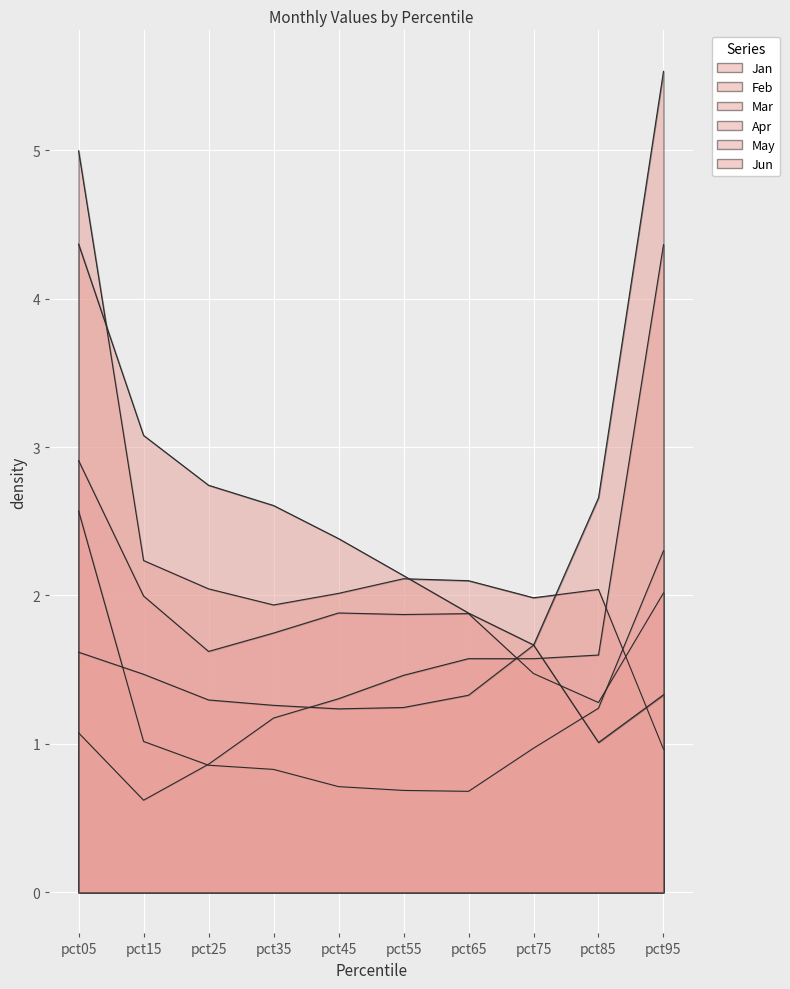

Rank the series at pct05 from highest to lowest value.

Jan, Jun, Feb, Mar, May, Apr